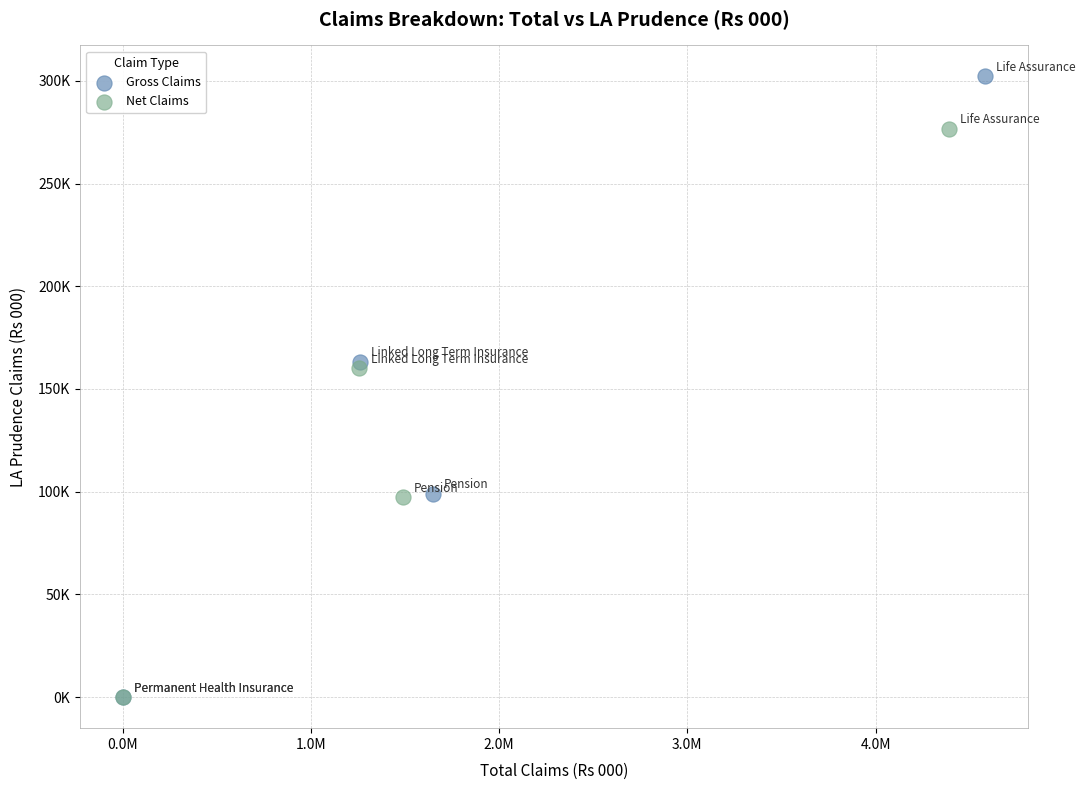

What are all the series names shown in the legend?

Gross Claims, Net Claims